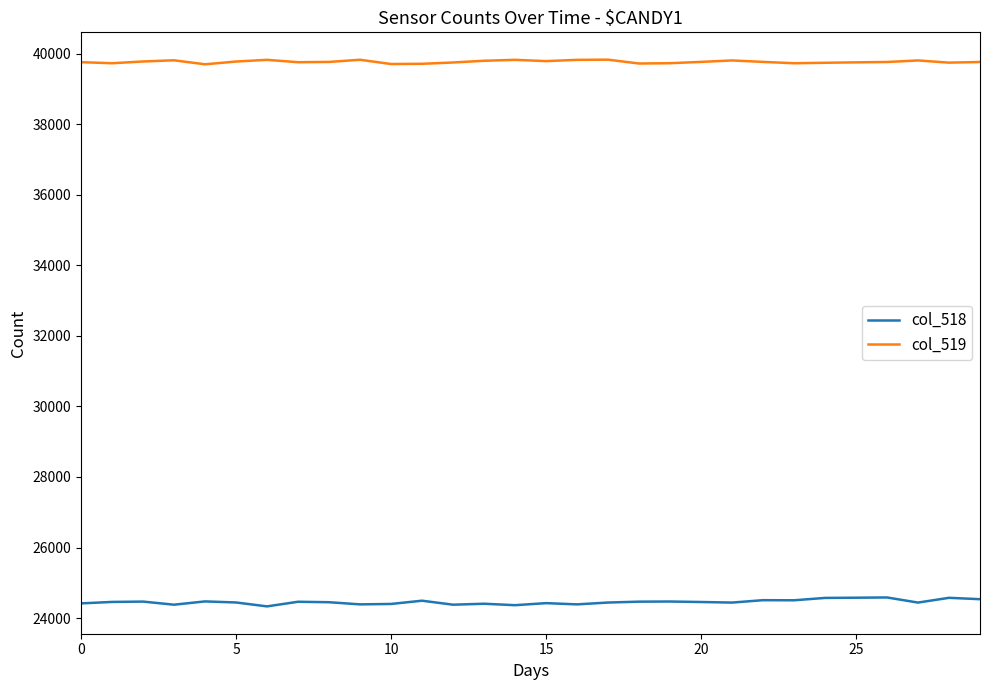

How many lines are shown in the chart?

2